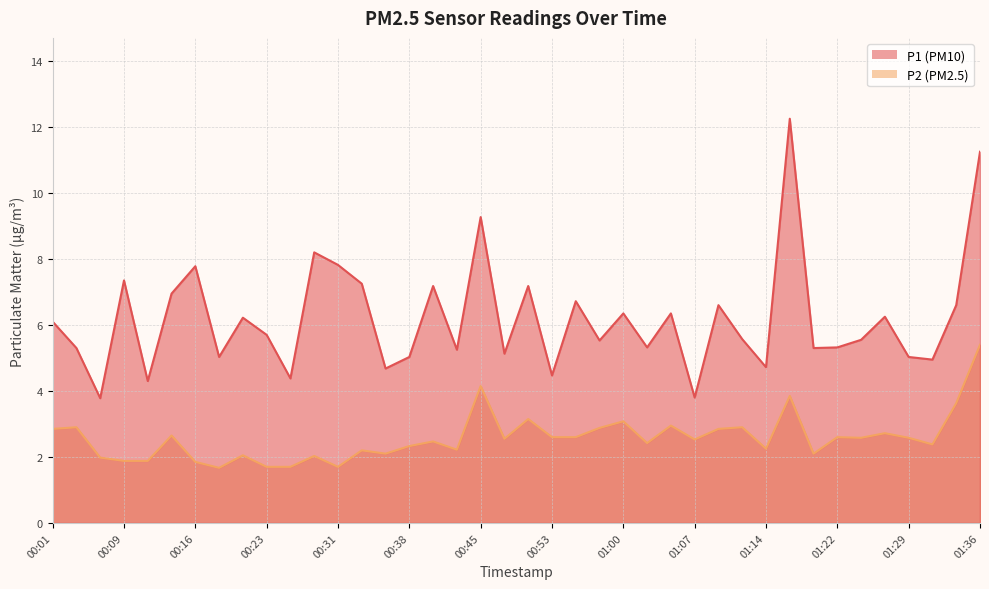

The value of P2 at 01:05 is 3.0. True or false?

True